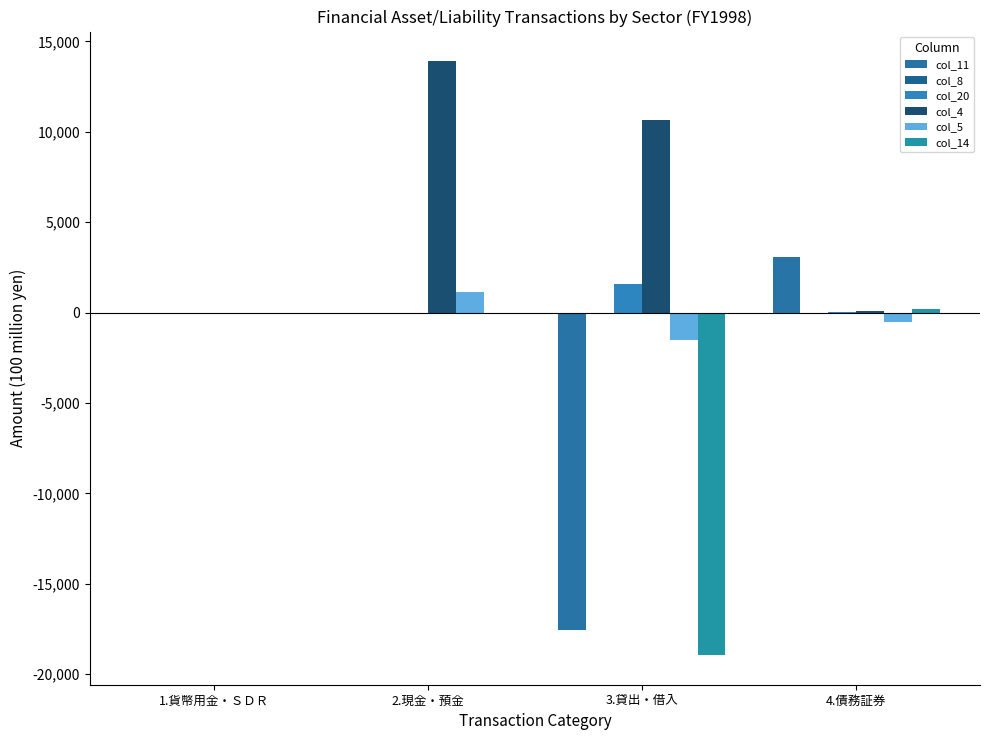

What is the average value of the col_14 series?

-4691.6